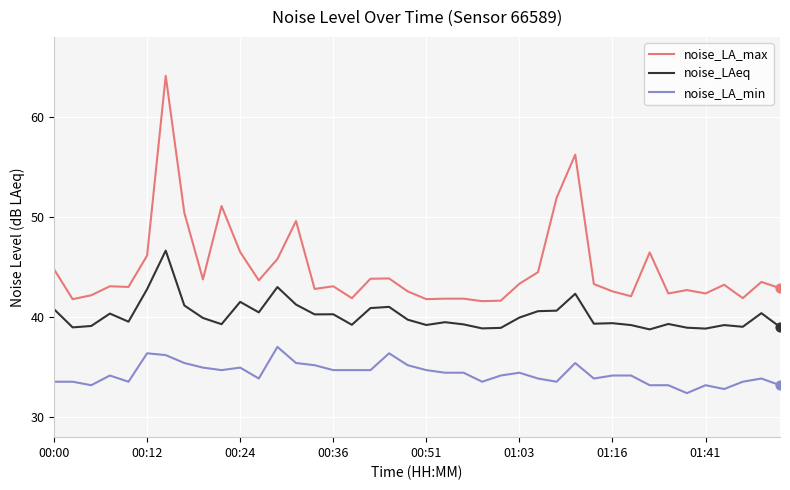

What is the maximum value shown in the chart?

64.1